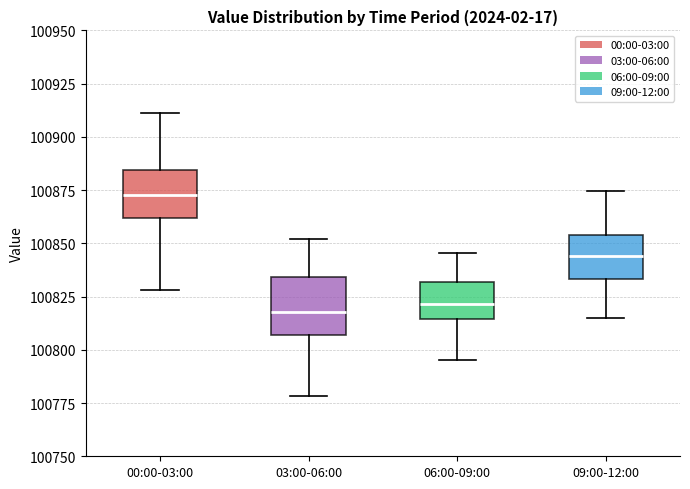

Where does the upper whisker of the box for 03:00-06:00 end on the y-axis? The values are not printed on the chart, so give them approximately, as read against the axis.

100850